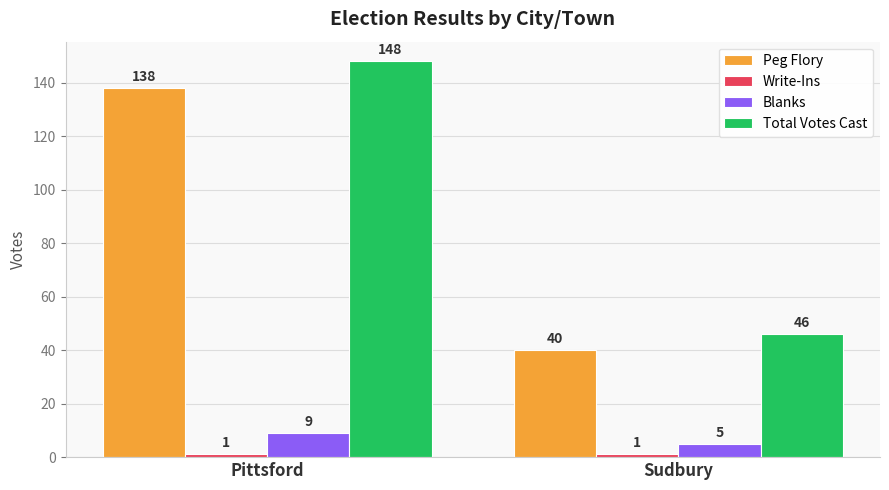

Count the Total Votes Cast values in the range 46 to 148.

2